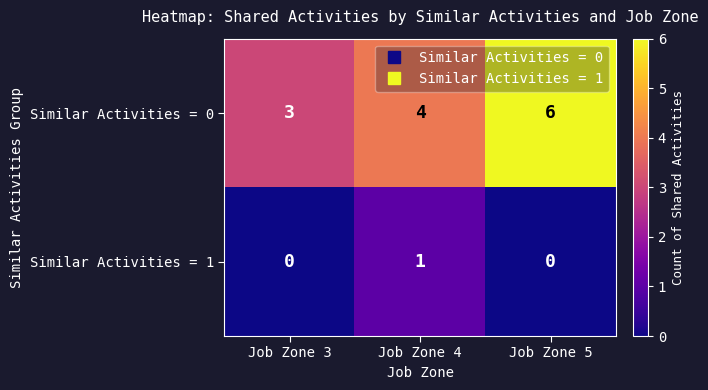

Which series has the largest range (max minus min)?

Similar Activities = 0